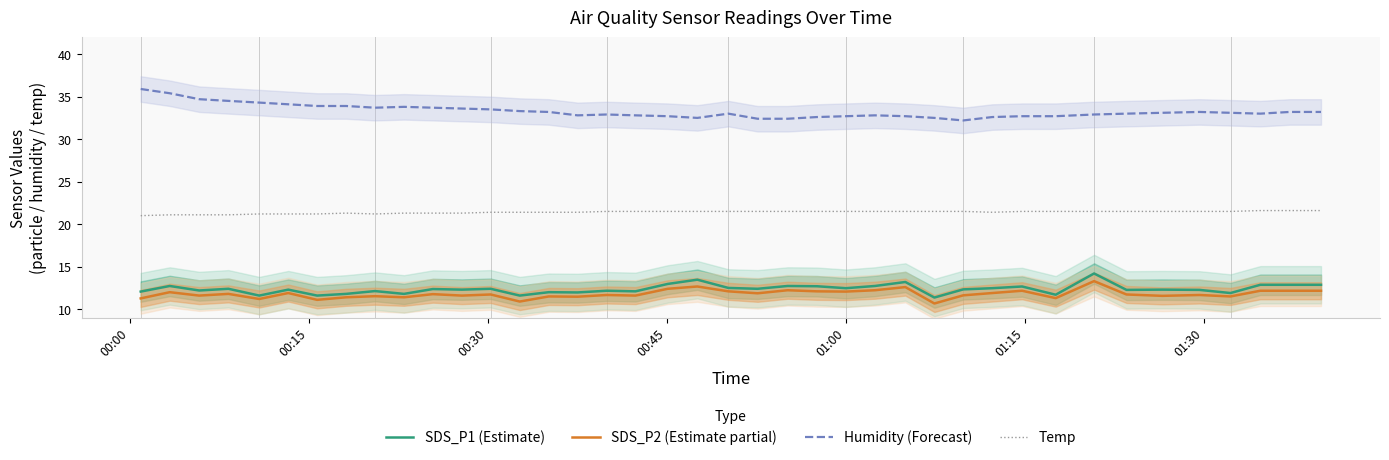

Rank the series by their maximum value, from highest to lowest.

Humidity (Forecast), Temp, SDS_P1 (Estimate), SDS_P2 (Estimate partial)